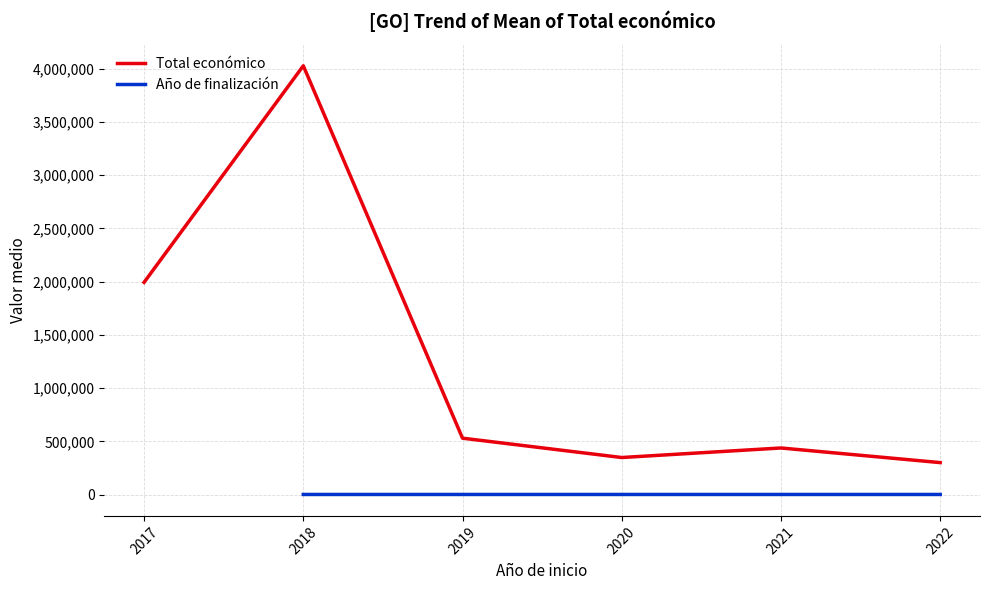

How many lines are shown in the chart?

2